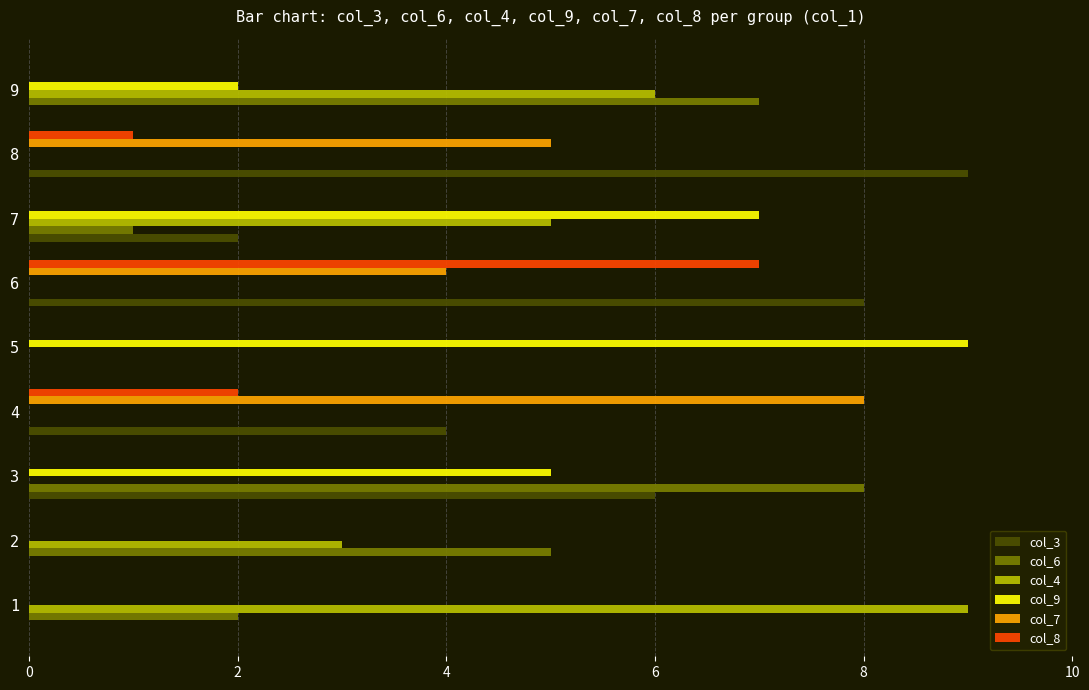

The value of col_9 at 8 is 3. True or false?

False